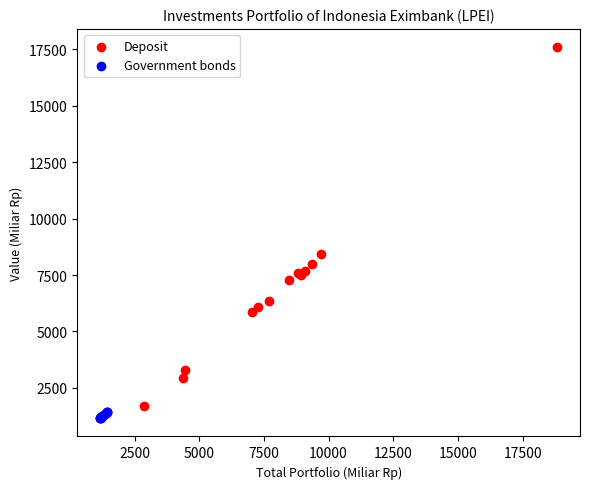

Which series has the largest Y range (max minus min)?

Deposit